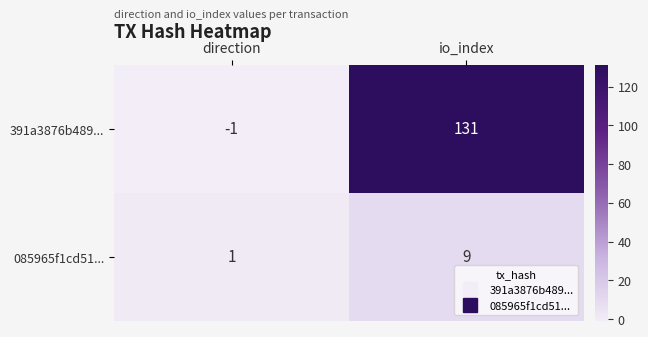

What is the difference between the maximum and minimum values in the 391a3876b489... series?

132